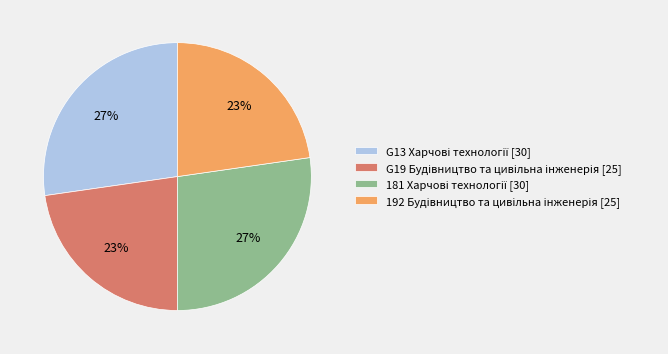

How many slices are in this pie chart?

4